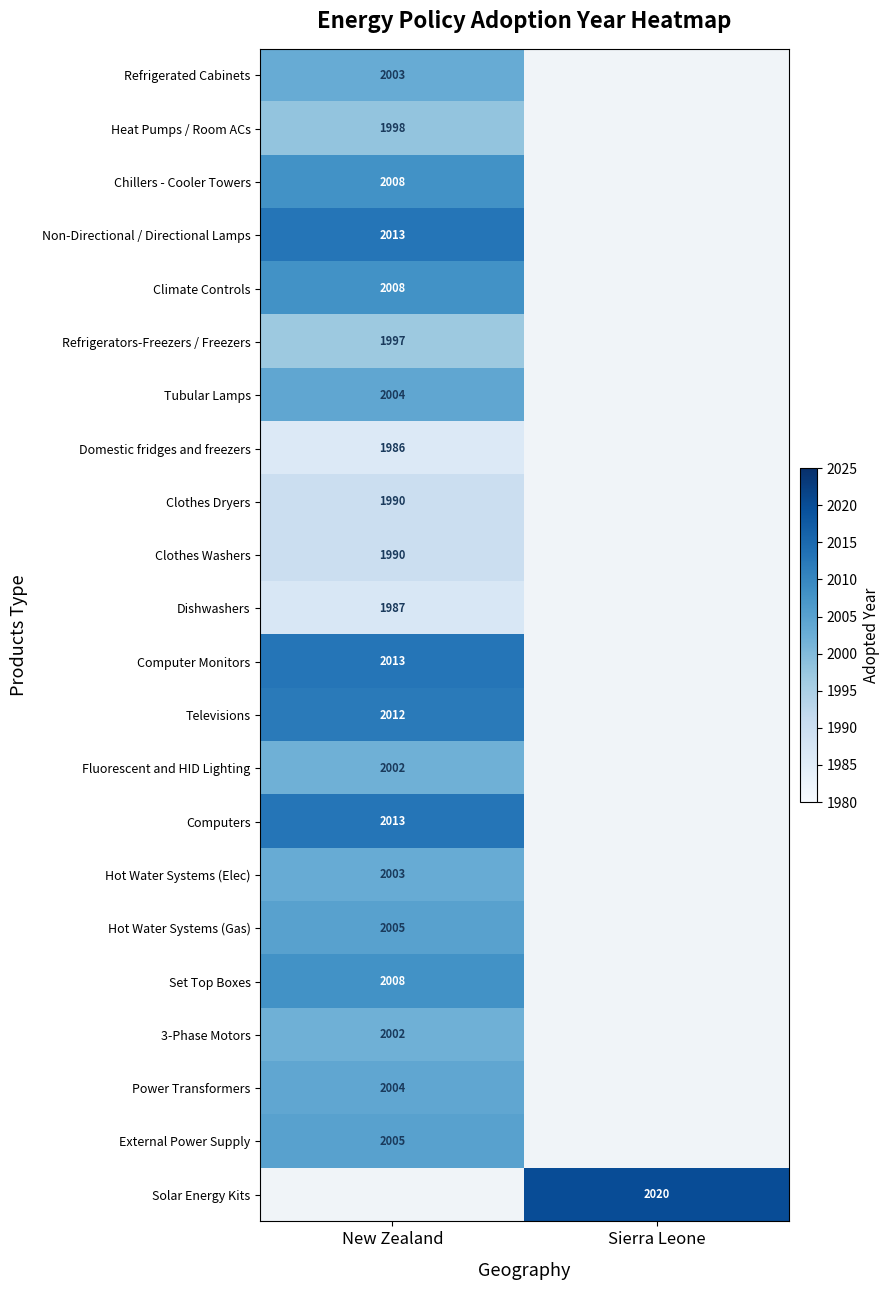

Is it true that Refrigerators-Freezers / Freezers equals 1997 at New Zealand?

True